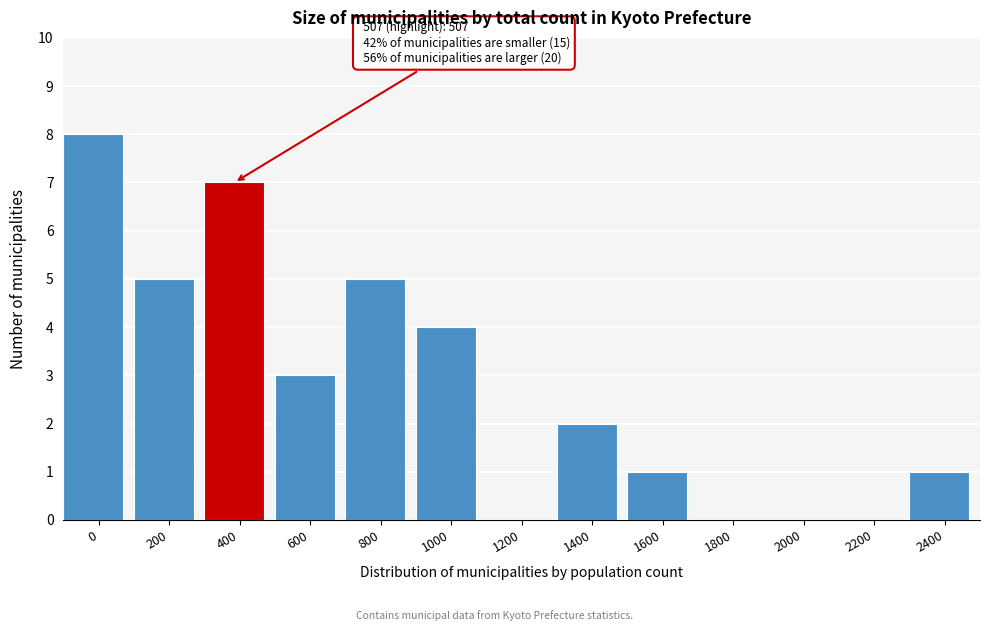

Reading left to right, list all the values displayed in this chart.

0=8	200=5	400=7	600=3	800=5	1000=4	1200=0	1400=2	1600=1	1800=0	2000=0	2200=0	2400=1